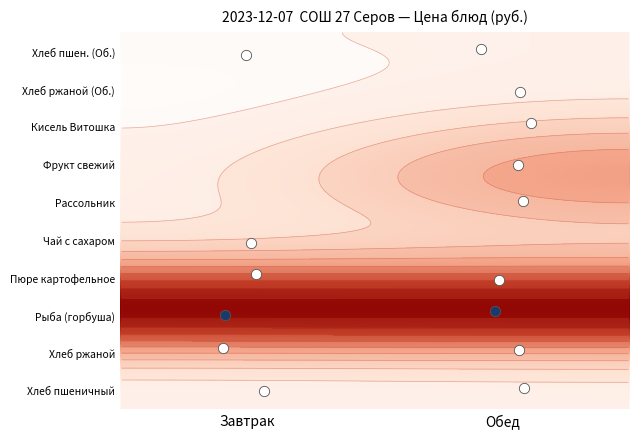

Which series changed the most between 0 and 4?

Рыба горбуша (Завтрак)